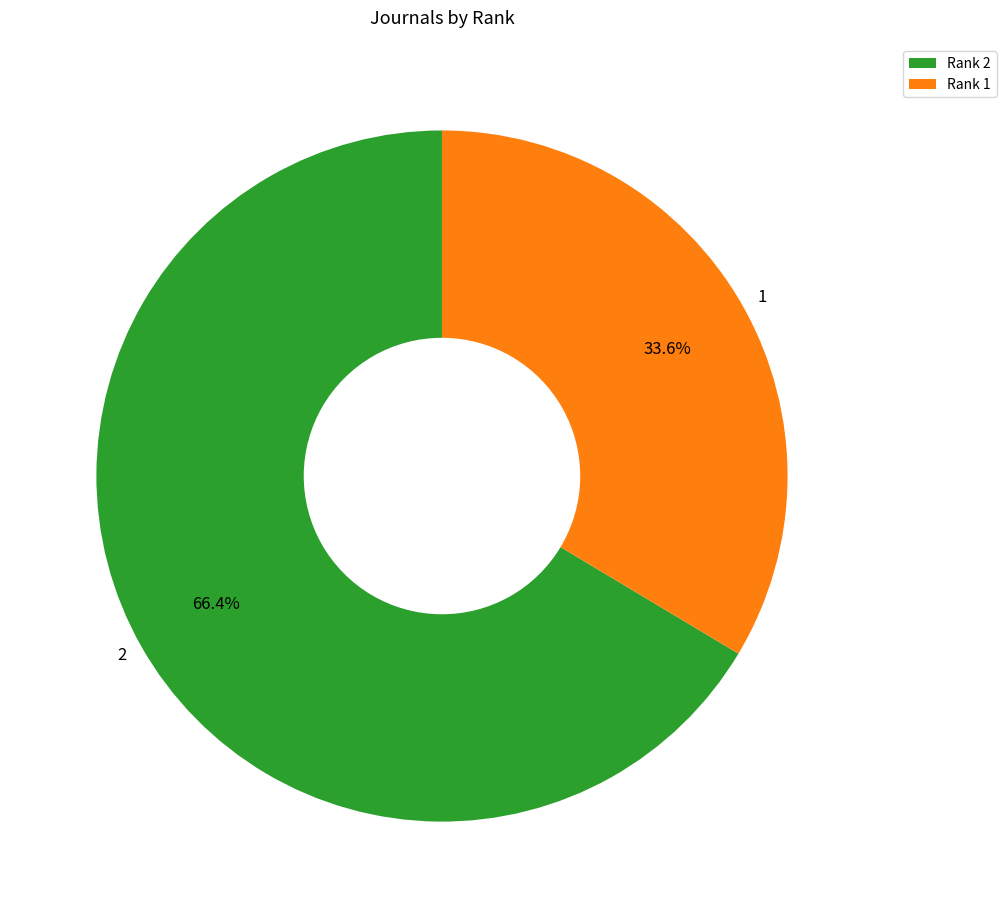

Approximately how many times larger is the value at 1 compared to 2?

0.5